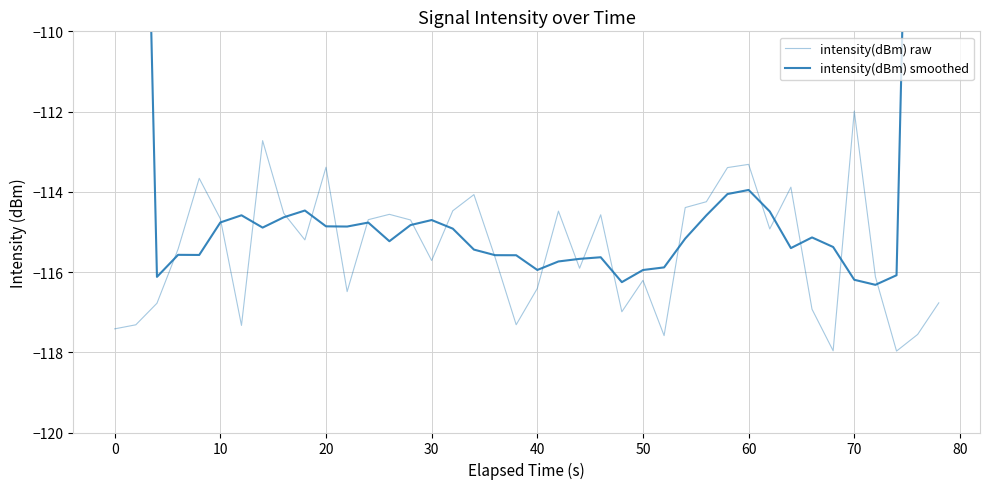

How many categories are shown in the chart?

40